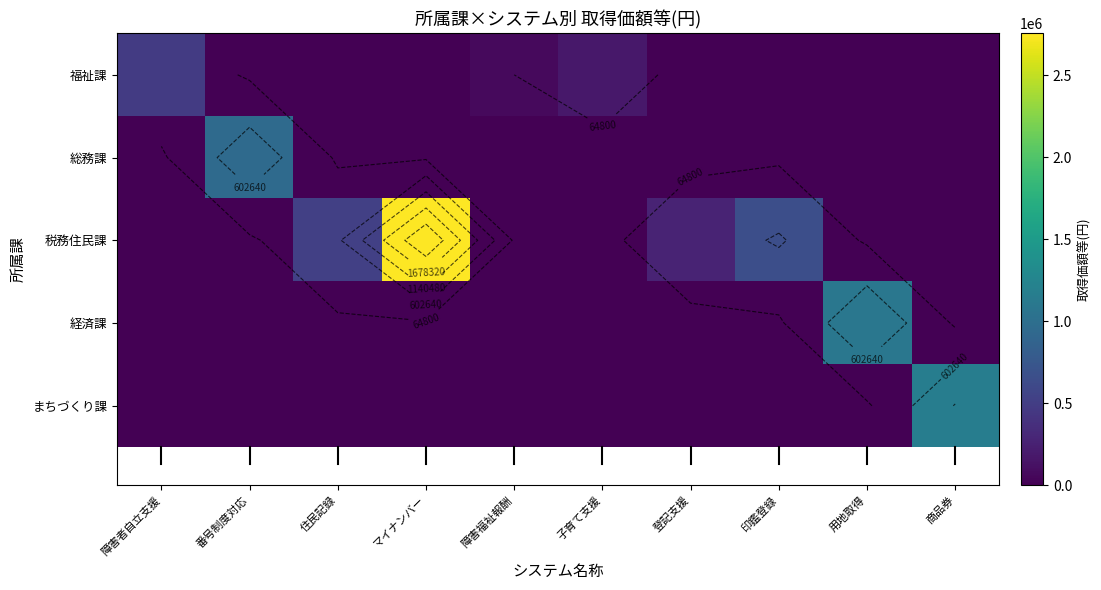

What is the approximate value of 税務住民課 at 登記支援, to the nearest 50?

270000